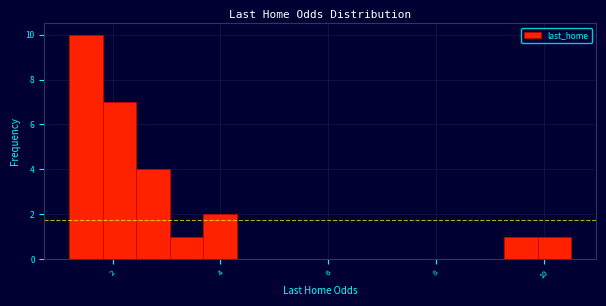

Around what value on the x-axis is the tallest bar? Give the approximate position of its centre, as read against the axis.

1.6